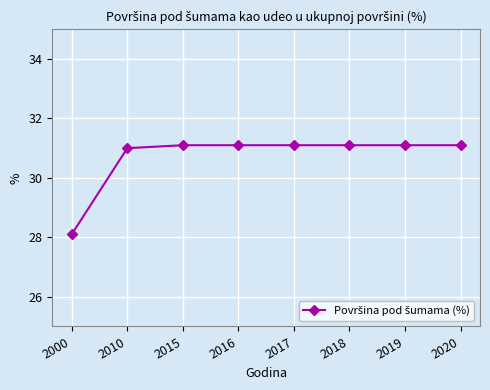

What is the ratio of the value at 2020 to the value at 2010?

1.0